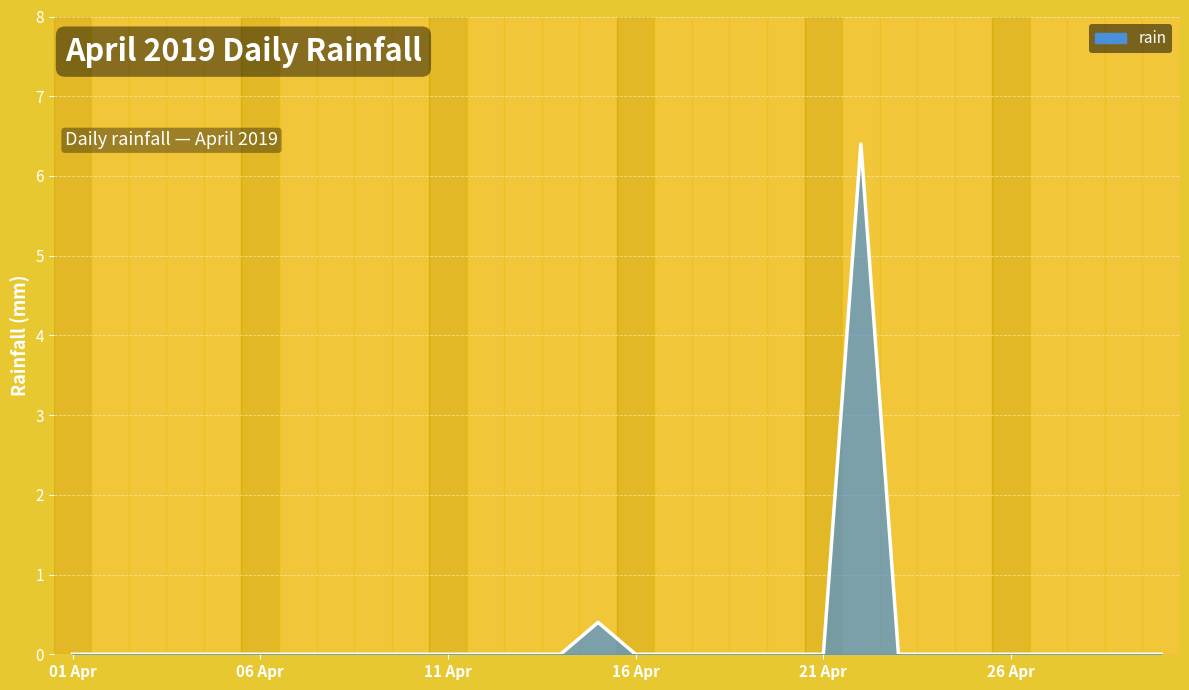

What is the maximum value shown in the chart?

6.4